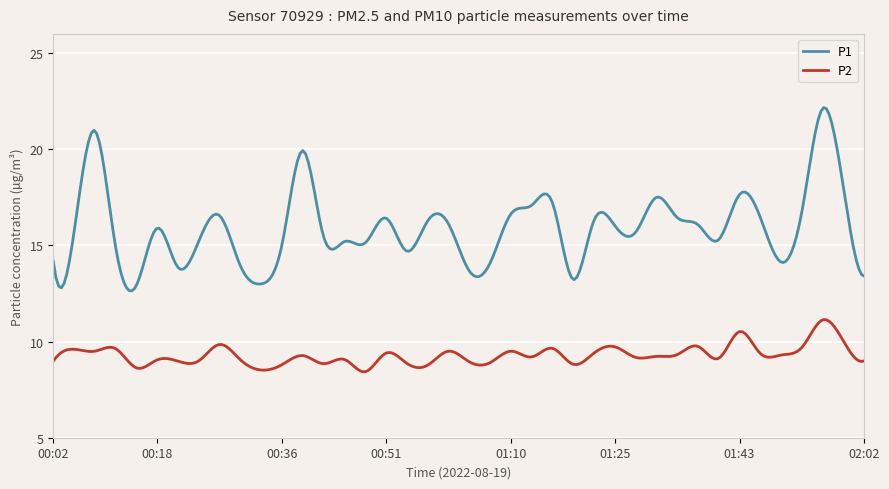

Which series has the largest total across all categories?

P1